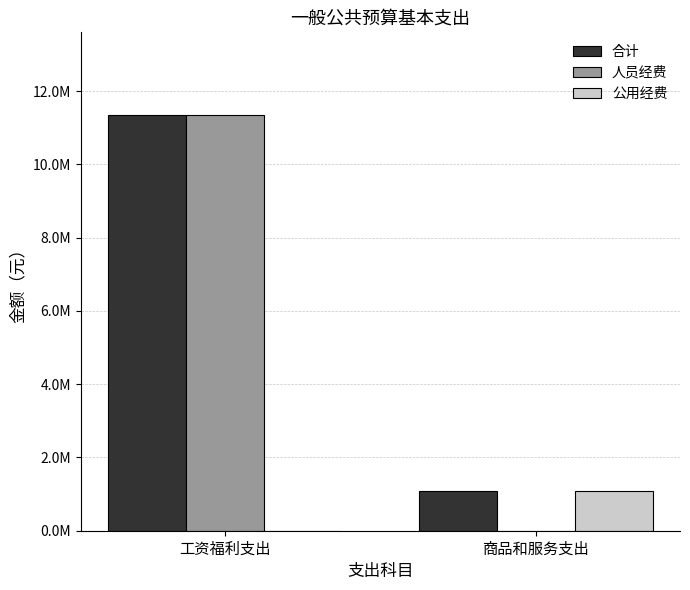

Reading left to right, extract all data points from this chart.

合计: 工资福利支出=11334769.4	商品和服务支出=1089073.2
人员经费: 工资福利支出=11334769.4	商品和服务支出=0.0
公用经费: 工资福利支出=0.0	商品和服务支出=1089073.2